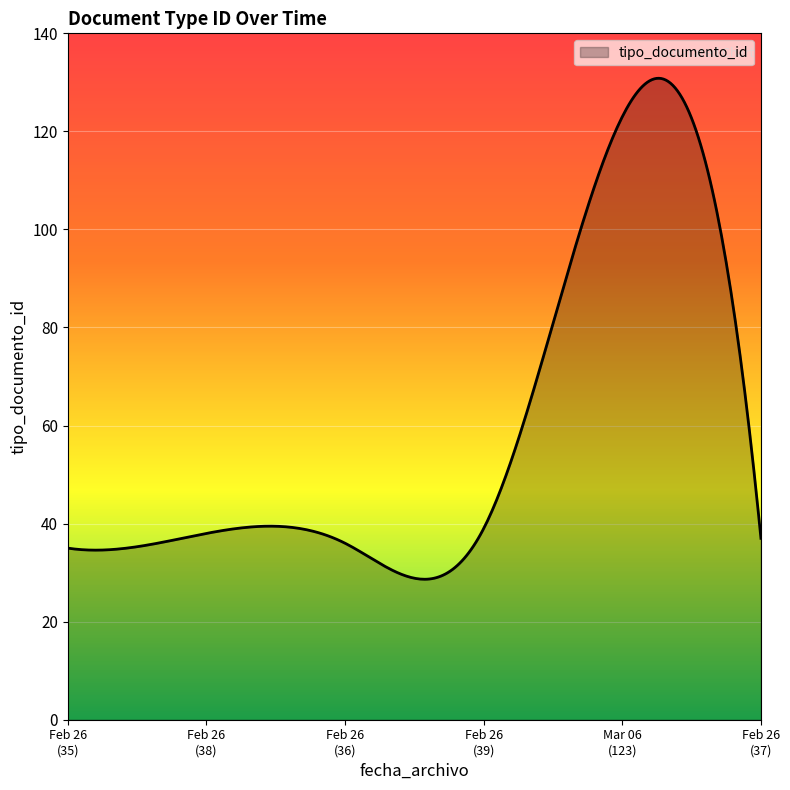

What is the difference between the maximum and minimum values?

102.2